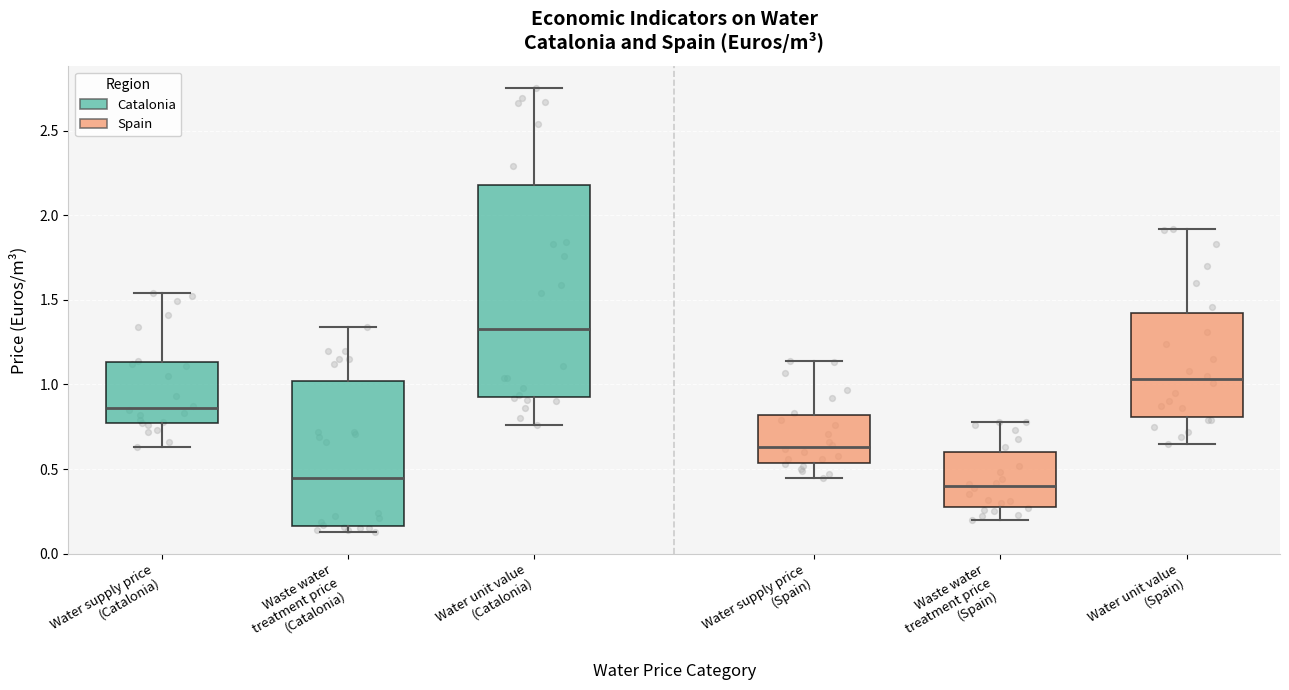

Comparing the boxes themselves (not the whiskers), which one is the tallest?

Water unit value (Catalonia)